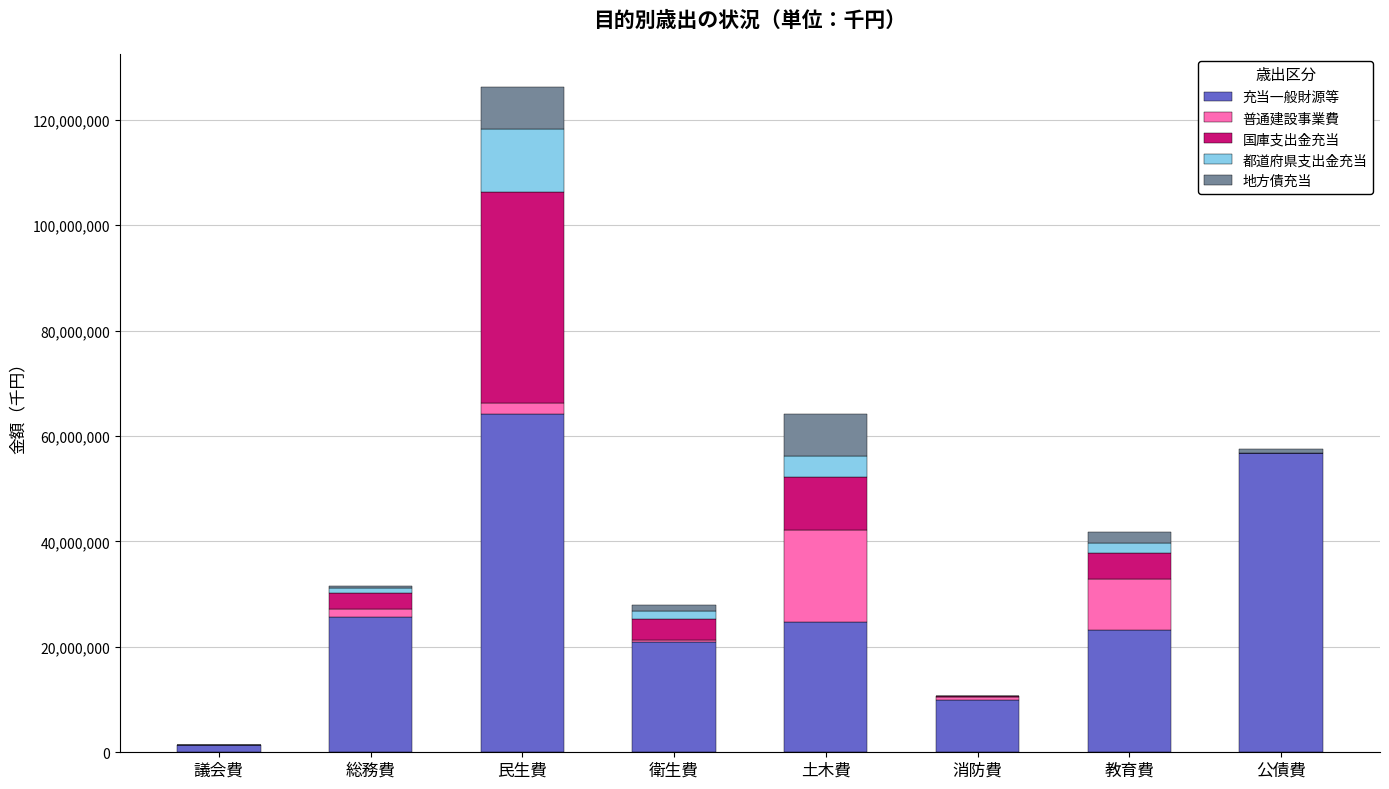

At which label does 充当一般財源等 reach its peak?

民生費